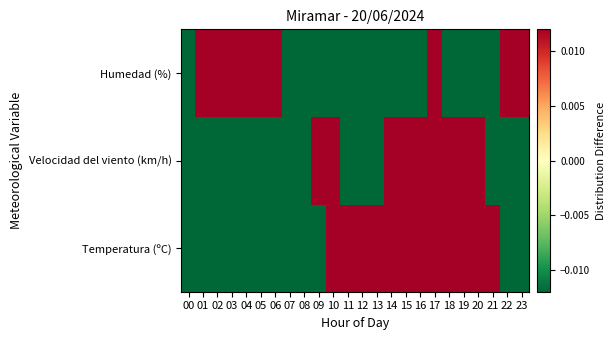

At which category is the sum across all series the highest?

17